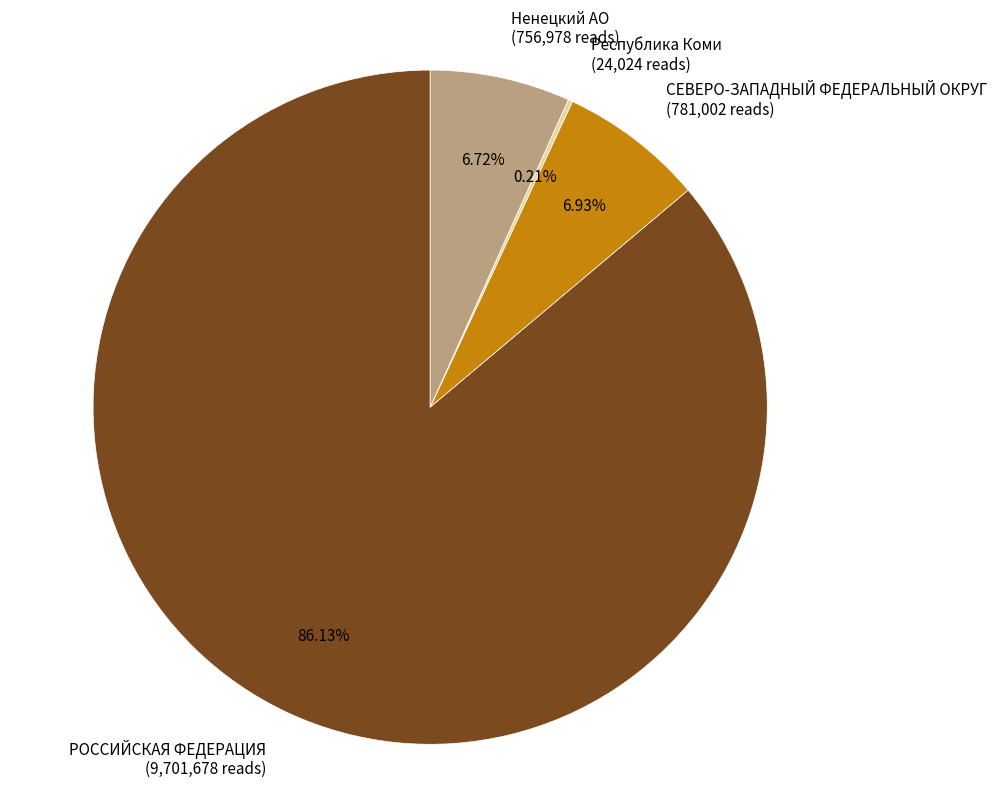

What percentage is the СЕВЕРО-ЗАПАДНЫЙ ФЕДЕРАЛЬНЫЙ ОКРУГ slice, to the nearest percent?

7%